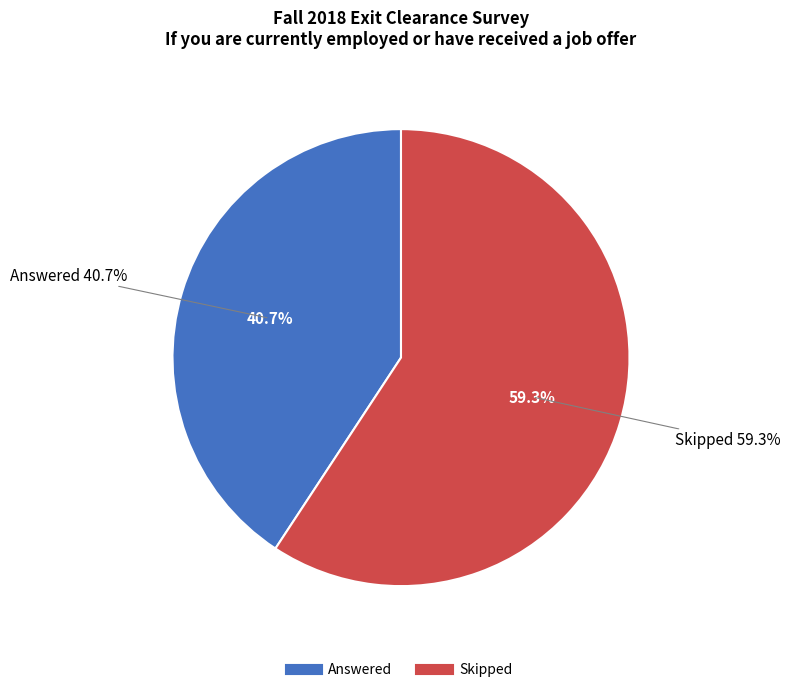

How many segments does this pie chart have?

2